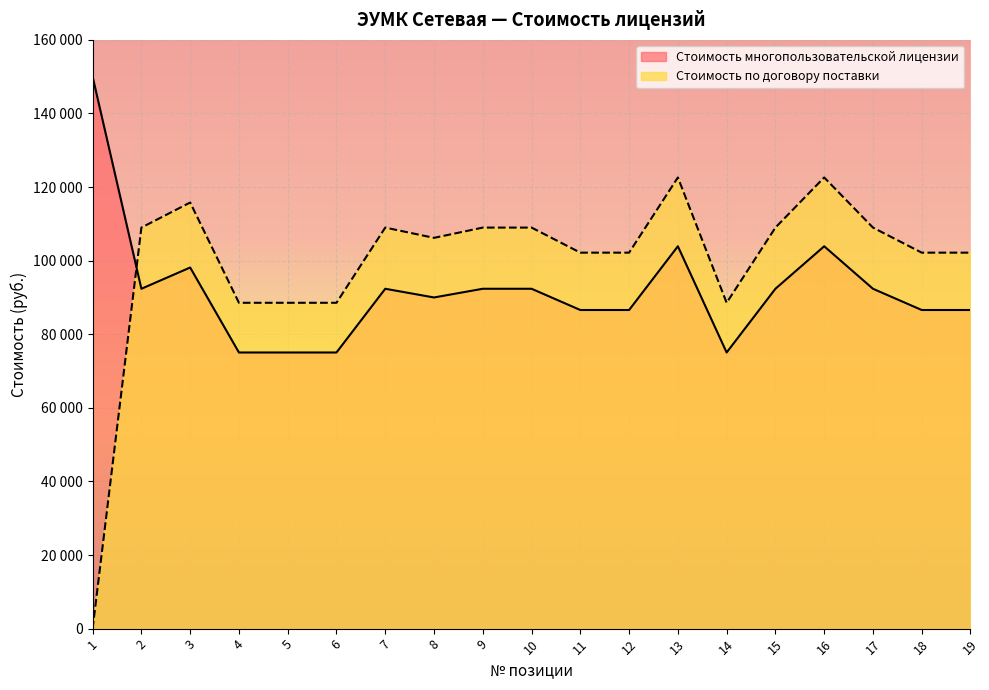

Which series changed the most between 2 and 3?

Стоимость по договору поставки